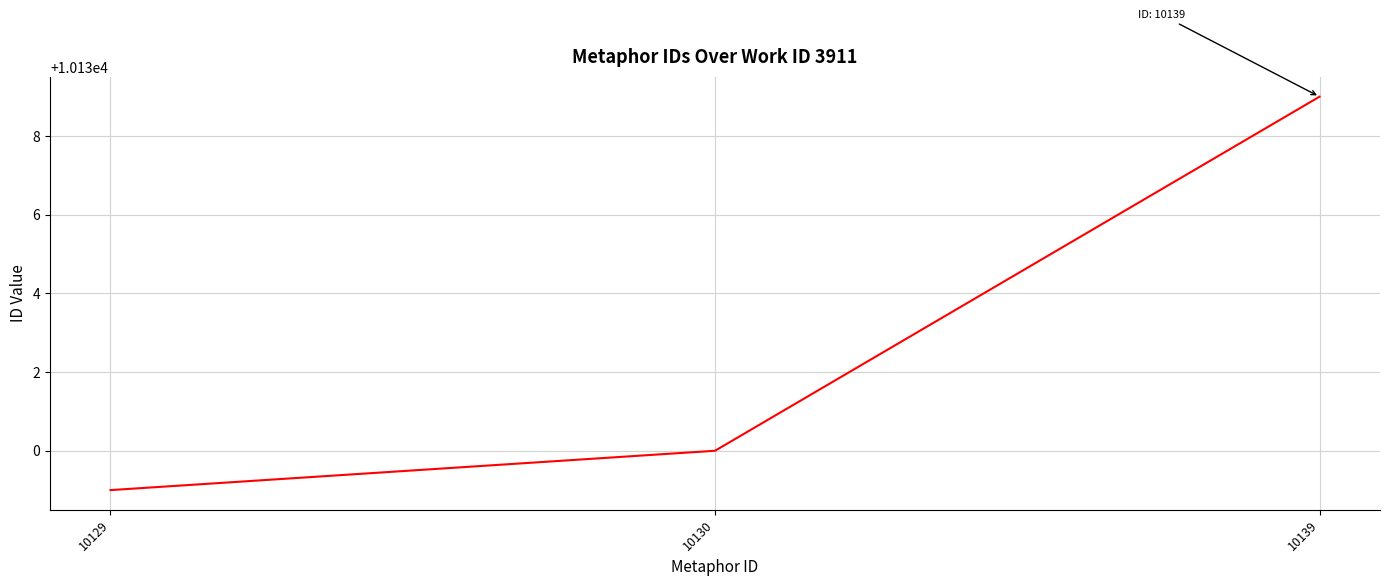

The chart shows a value of 15812 at 10130. True or false?

False